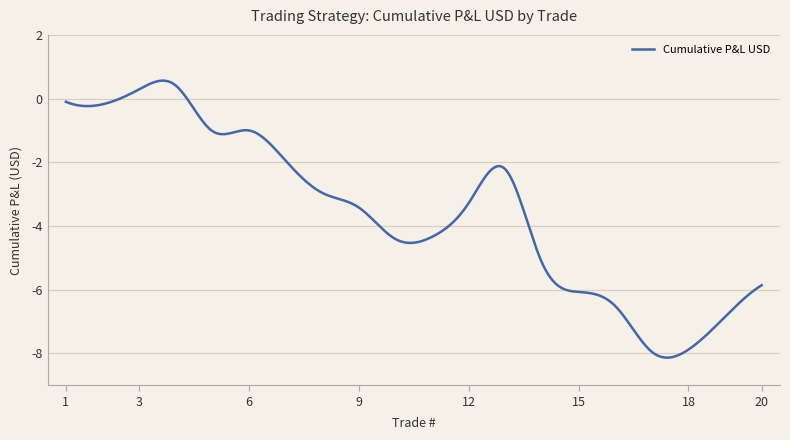

What is the difference between the maximum and minimum values?

8.7